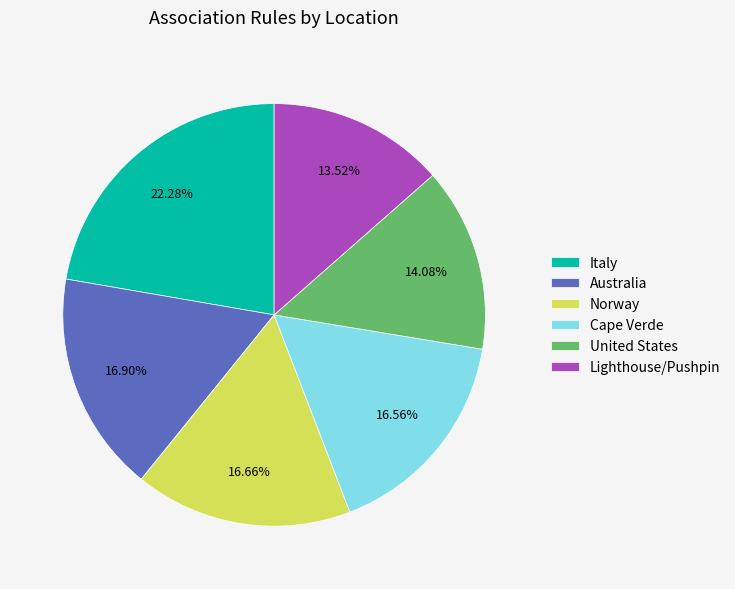

Which category has the smallest portion of the pie?

Lighthouse/Pushpin